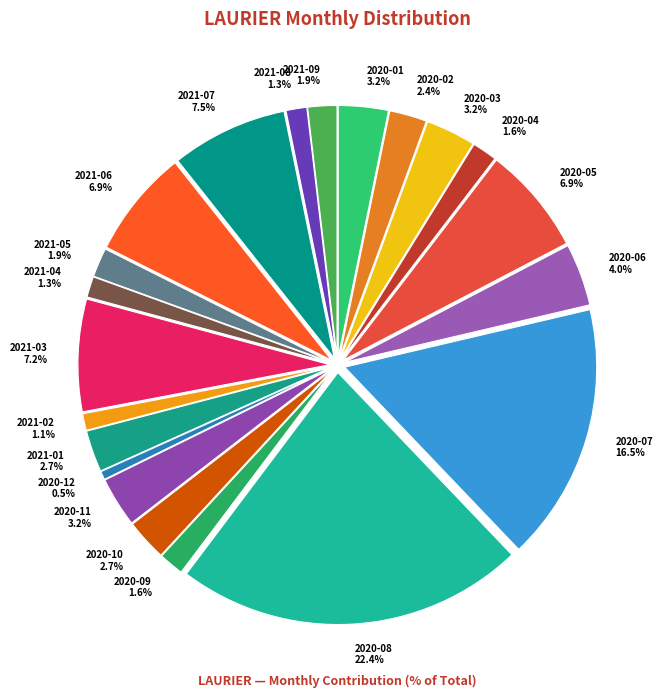

What percentage is the 2020-07 slice, to the nearest percent?

17%